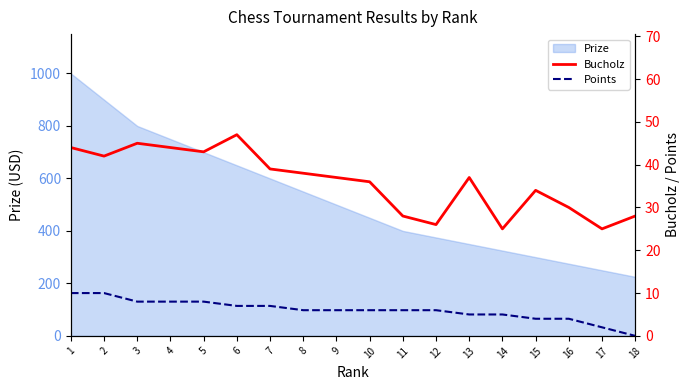

The value of Prize at 18 is 83. True or false?

False